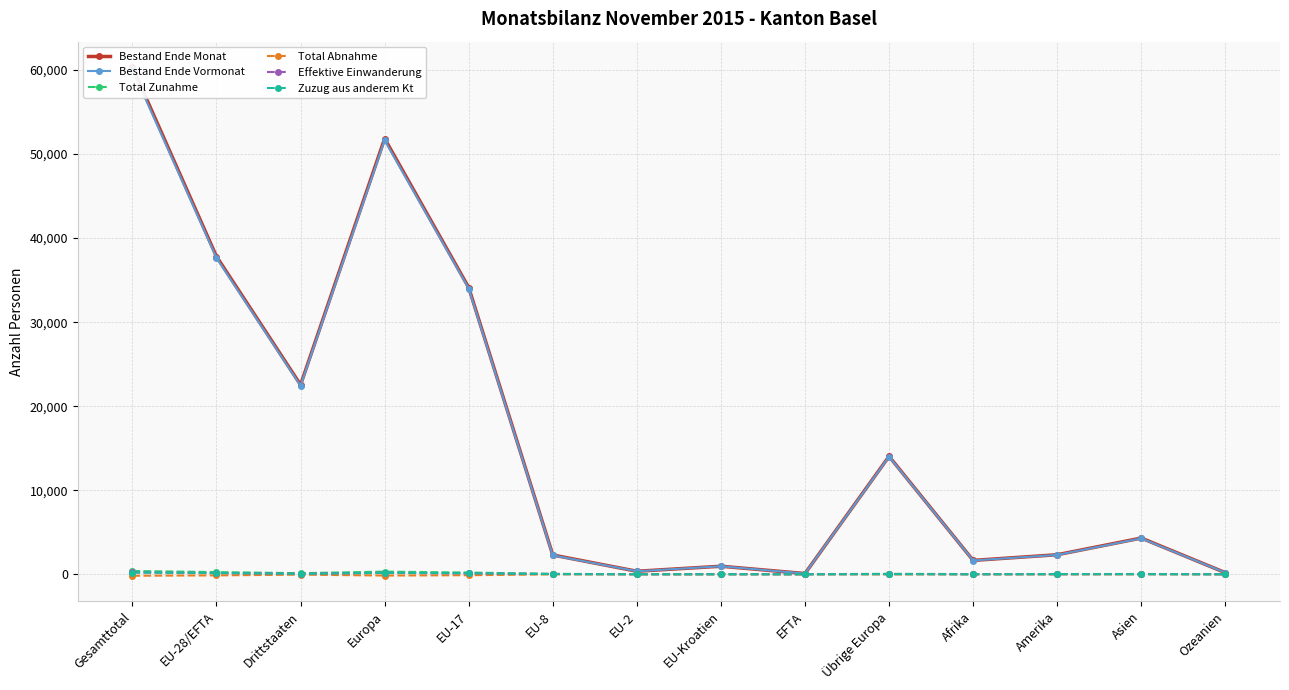

Which series has the largest total across all categories?

Bestand Ende Monat